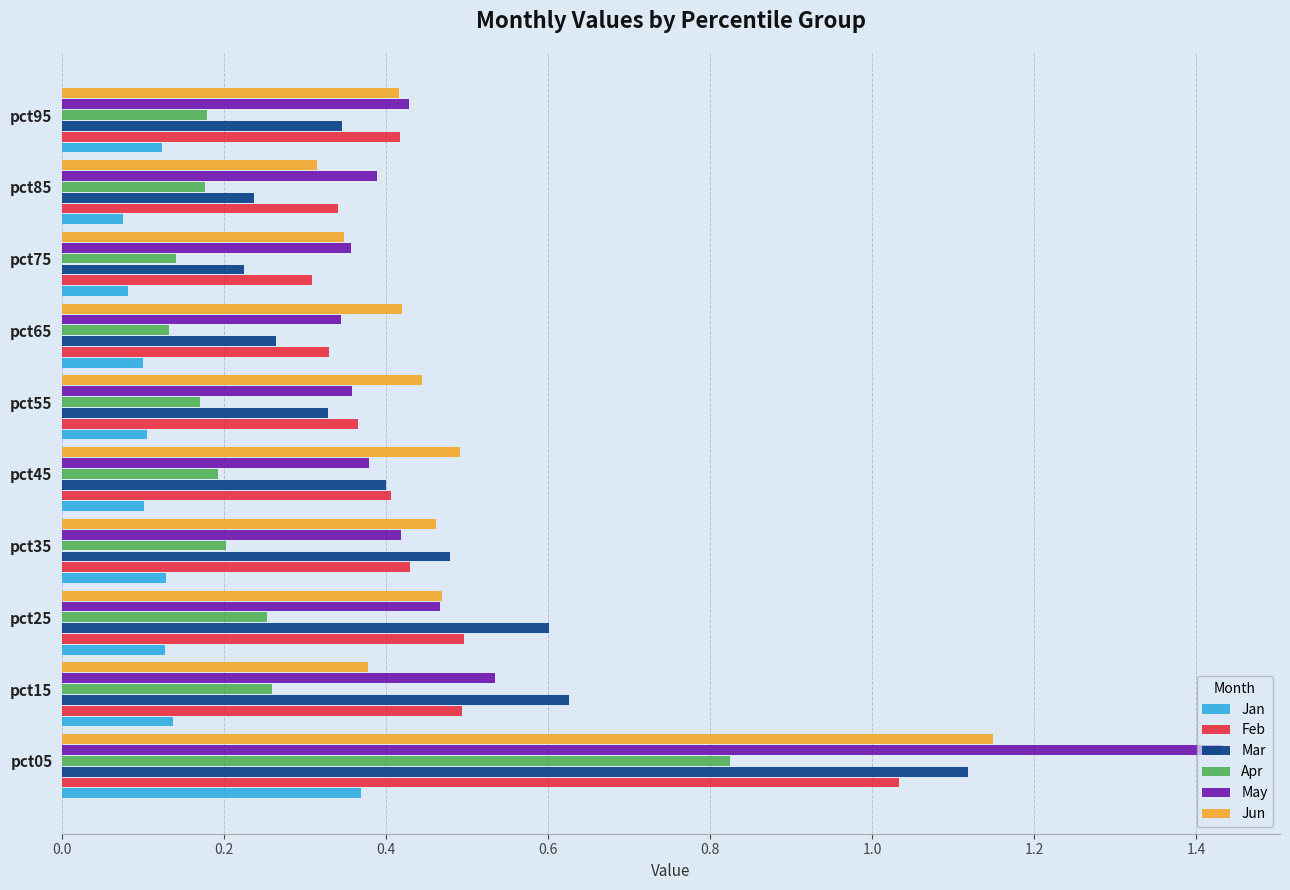

The value of May at pct75 is 0.6. True or false?

False